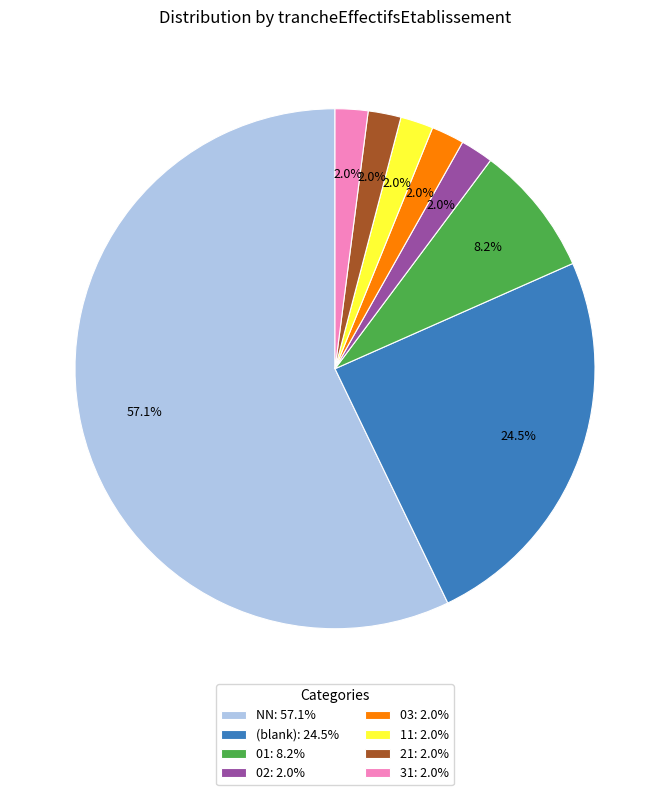

How many segments does this pie chart have?

8